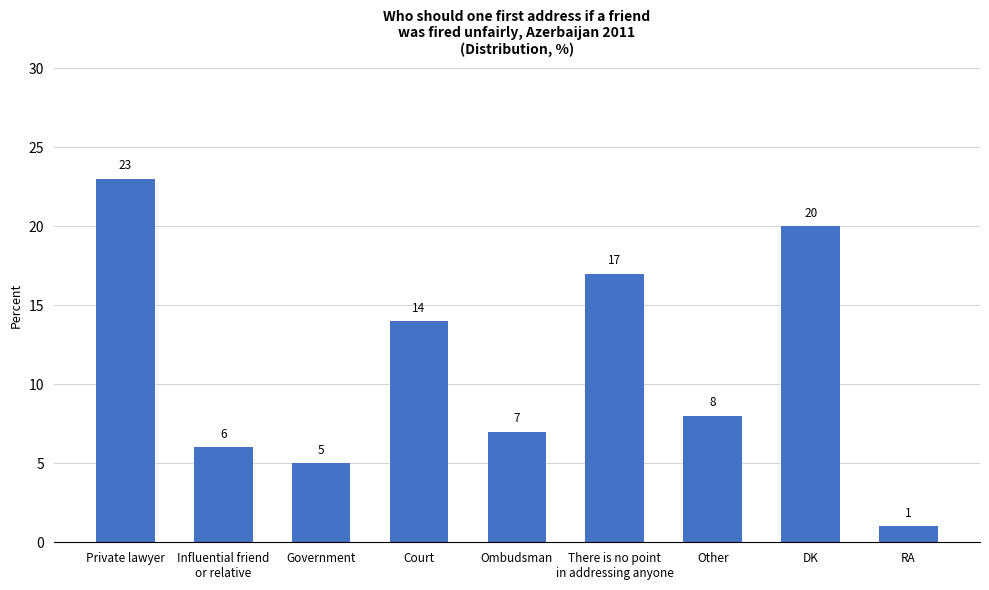

What is the label of the 2nd bar from the right?

DK